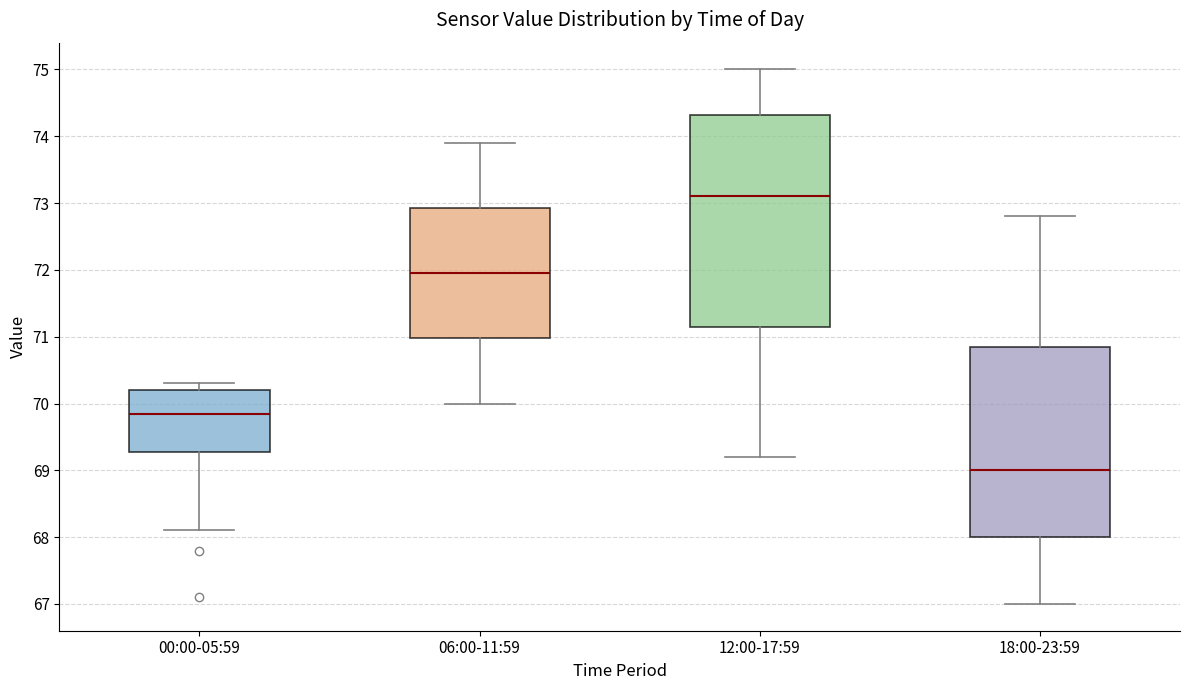

Reading left to right, read every box against the y-axis: the position of its median line, the range the box covers, and the ends of its whiskers. The values are not printed on the chart, so give them approximately, as read against the axis.

00:00-05:59: median 69.9, box 69.3 to 70.2, whiskers 68.1 to 70.3
06:00-11:59: median 72.0, box 71.0 to 72.9, whiskers 70.0 to 73.9
12:00-17:59: median 73.1, box 71.2 to 74.3, whiskers 69.2 to 75.0
18:00-23:59: median 69.0, box 68.0 to 70.9, whiskers 67.0 to 72.8